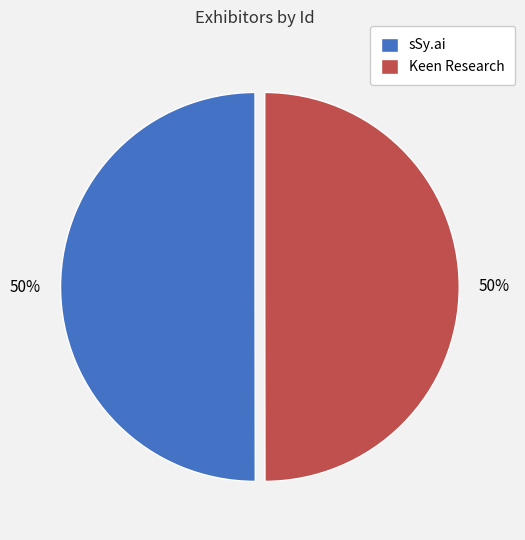

Approximately how many times larger is the value at sSy.ai compared to Keen Research?

1.0